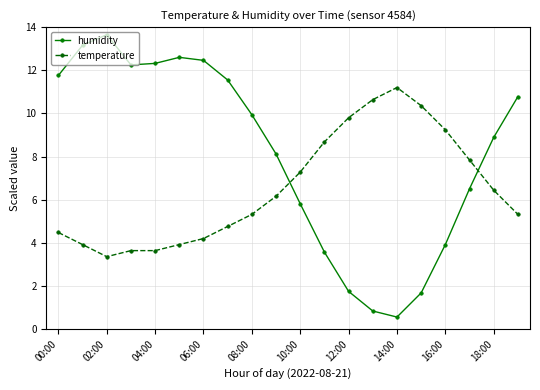

What is the value of the humidity point at the 7th from the left?

12.5